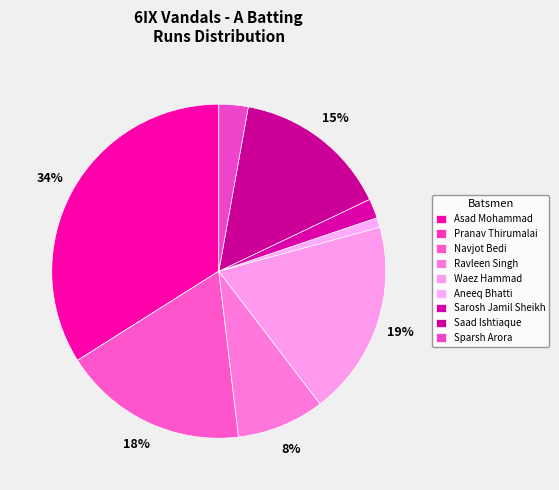

To the nearest percent, what percentage of the pie is Ravleen Singh?

8%